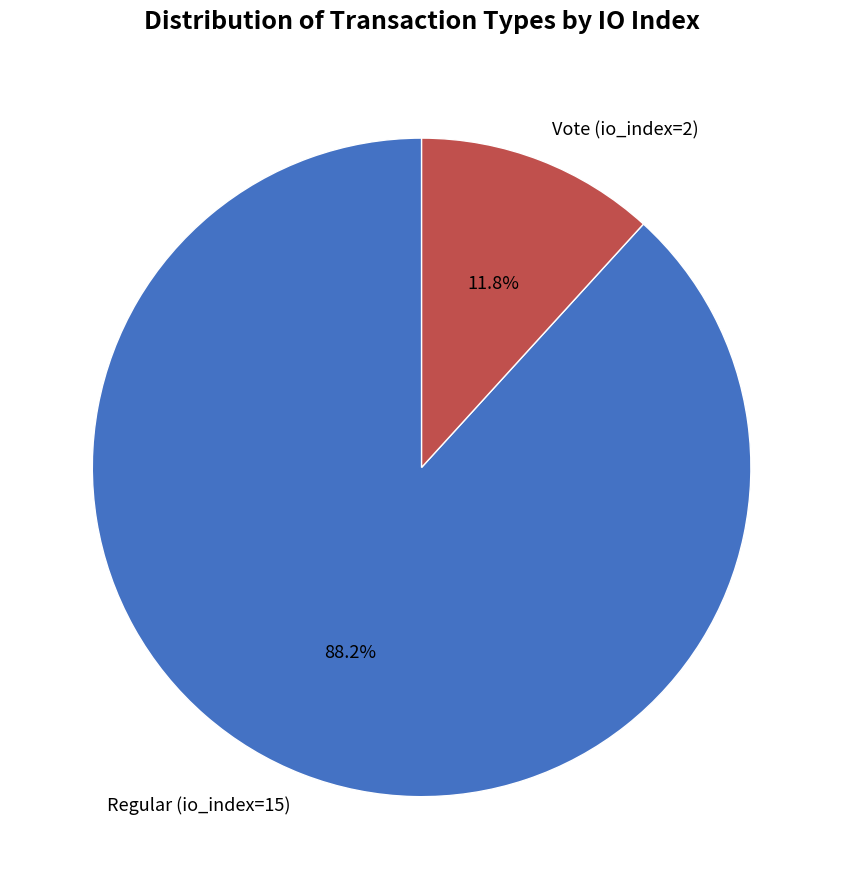

Which category has the biggest portion of the pie?

Regular (io_index=15)